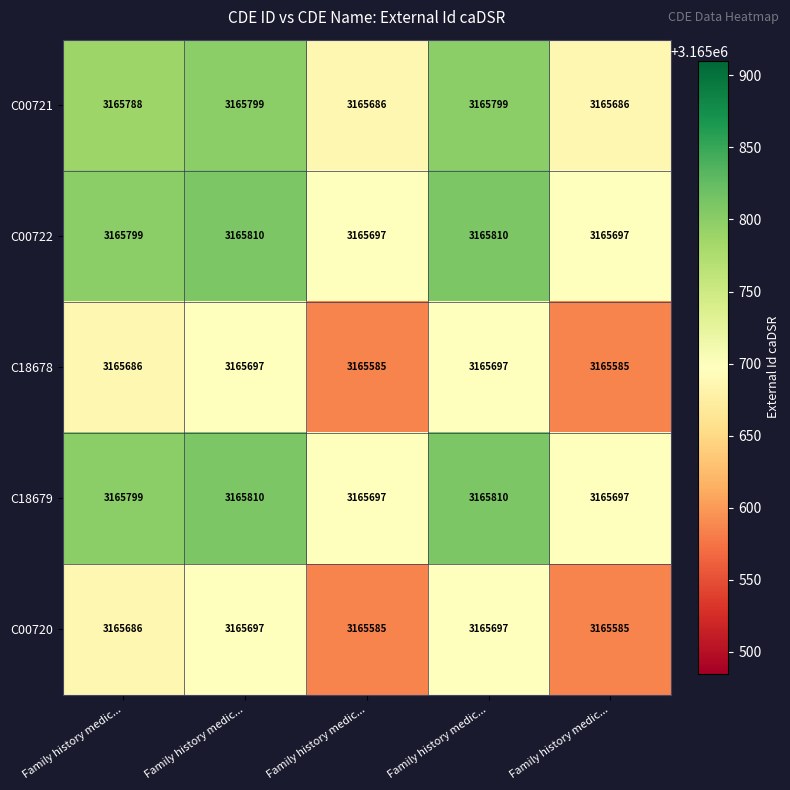

How many values in the C18678 series are below 3165686?

2